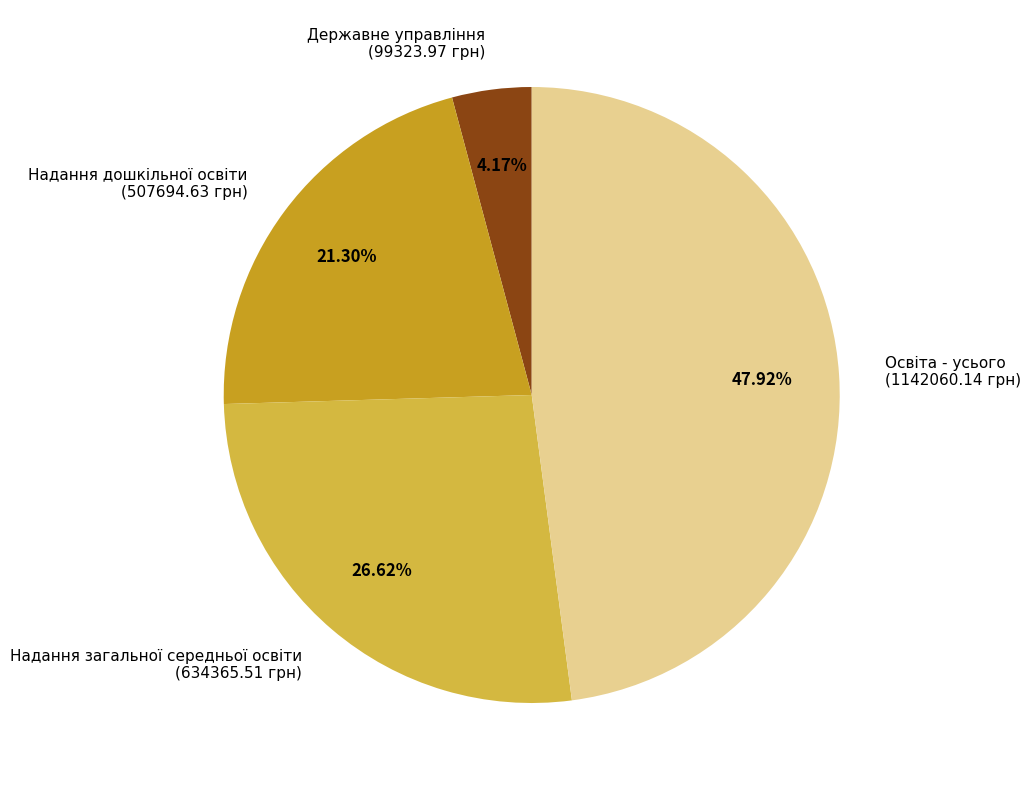

Rank the categories by value from lowest to highest.

Державне управління (99323.97 грн), Надання дошкільної освіти (507694.63 грн), Надання загальної середньої освіти (634365.51 грн), Освіта - усього (1142060.14 грн)